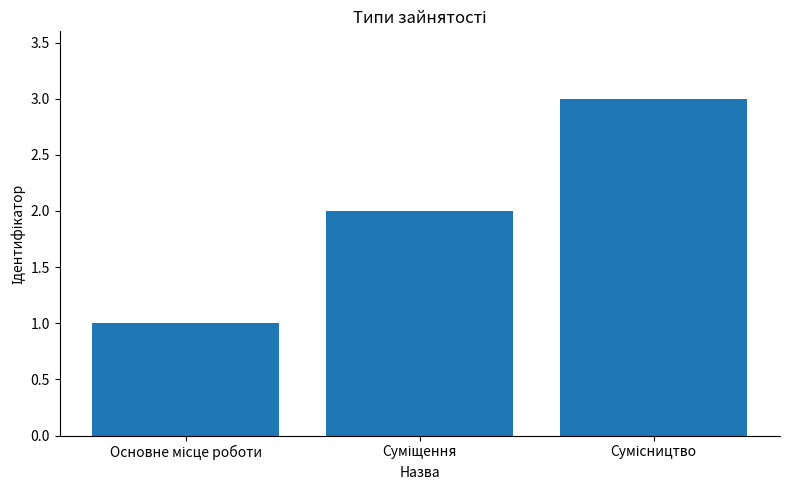

How many bars are there in total?

3